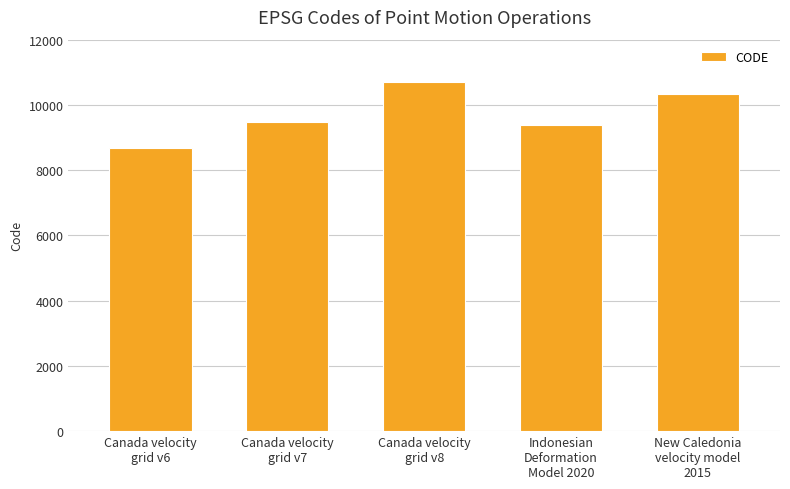

Does the chart contain stacked bars?

No